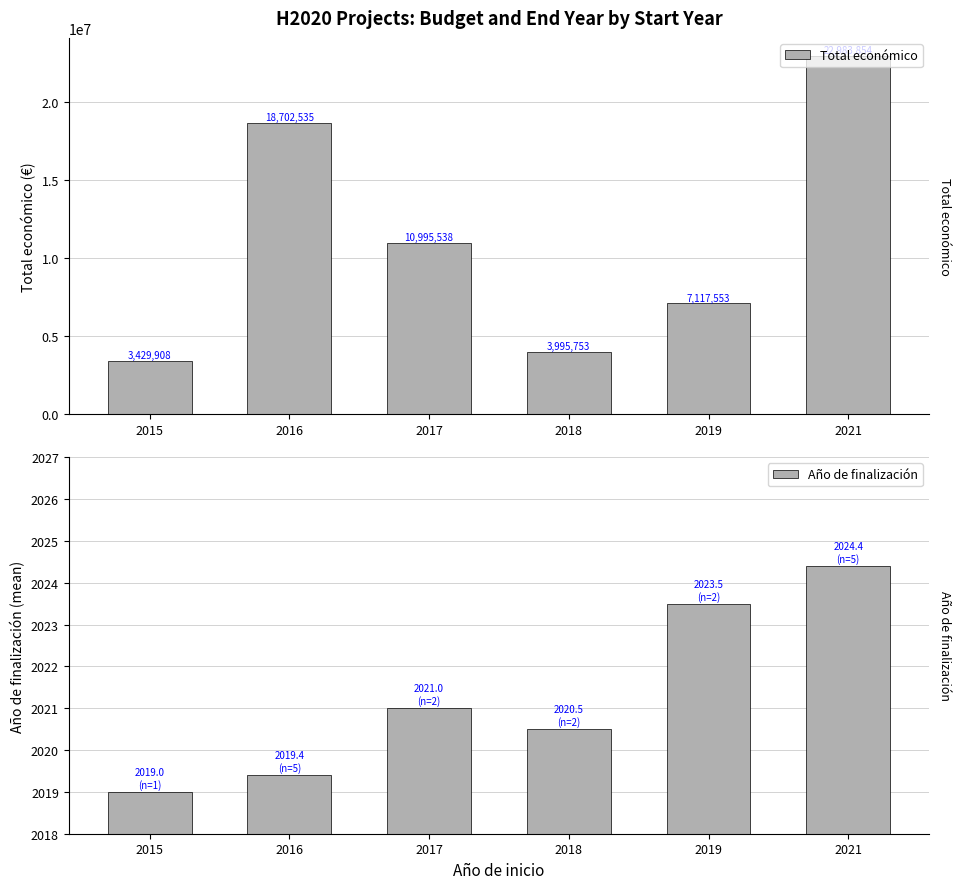

Reading left to right, list all the values displayed in this chart.

Total económico: 2015=3429908.0	2016=18702535.0	2017=10995538.0	2018=3995753.0	2019=7117553.0	2021=22983854.0
Año de finalización: 2015=2019.0	2016=2019.4	2017=2021.0	2018=2020.5	2019=2023.5	2021=2024.4